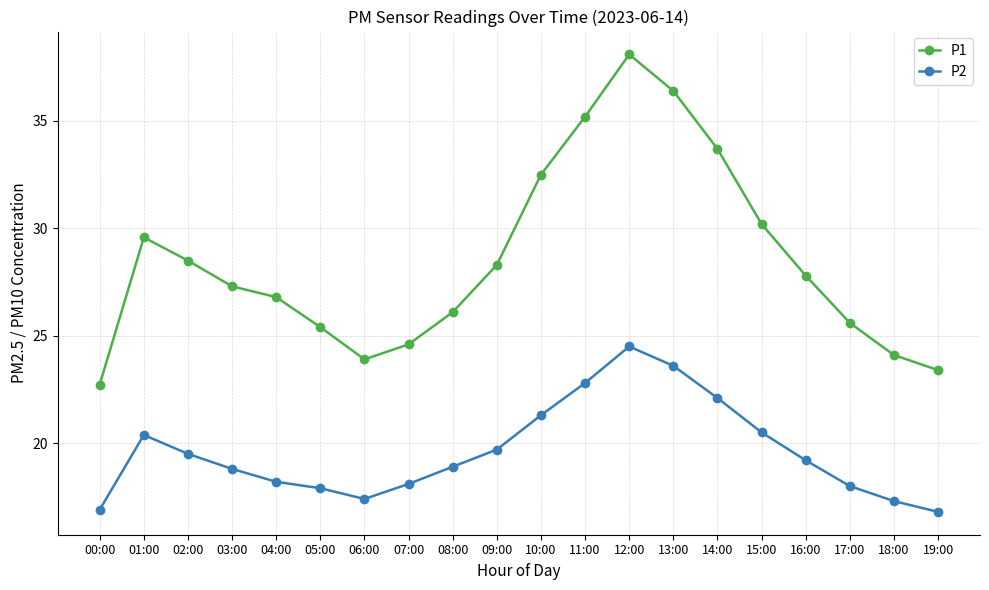

What is the average value of the P1 series?

28.5